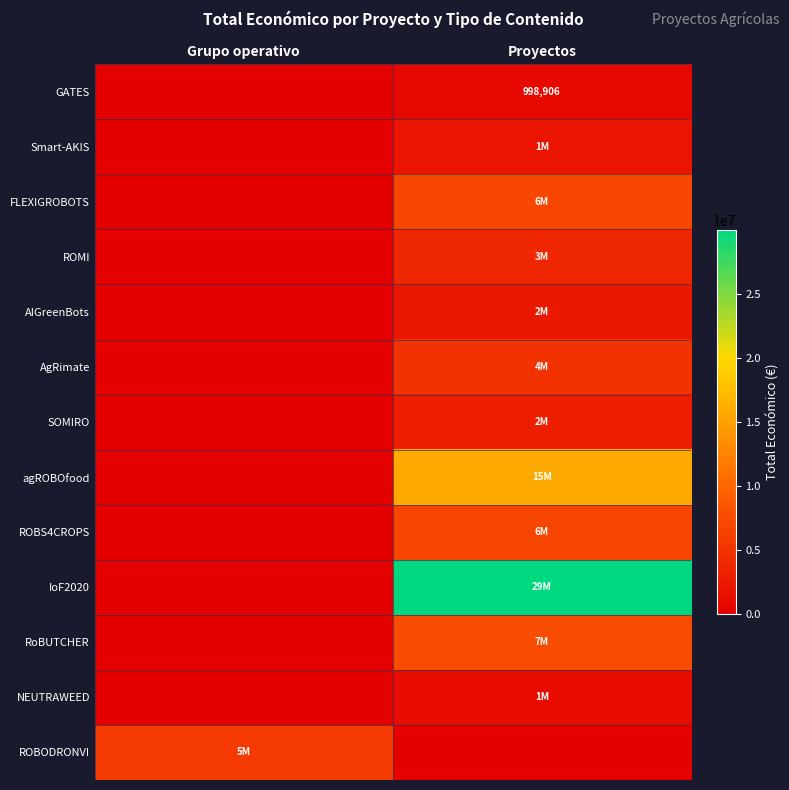

Is it true that AIGreenBots equals 1405542 at Proyectos?

False